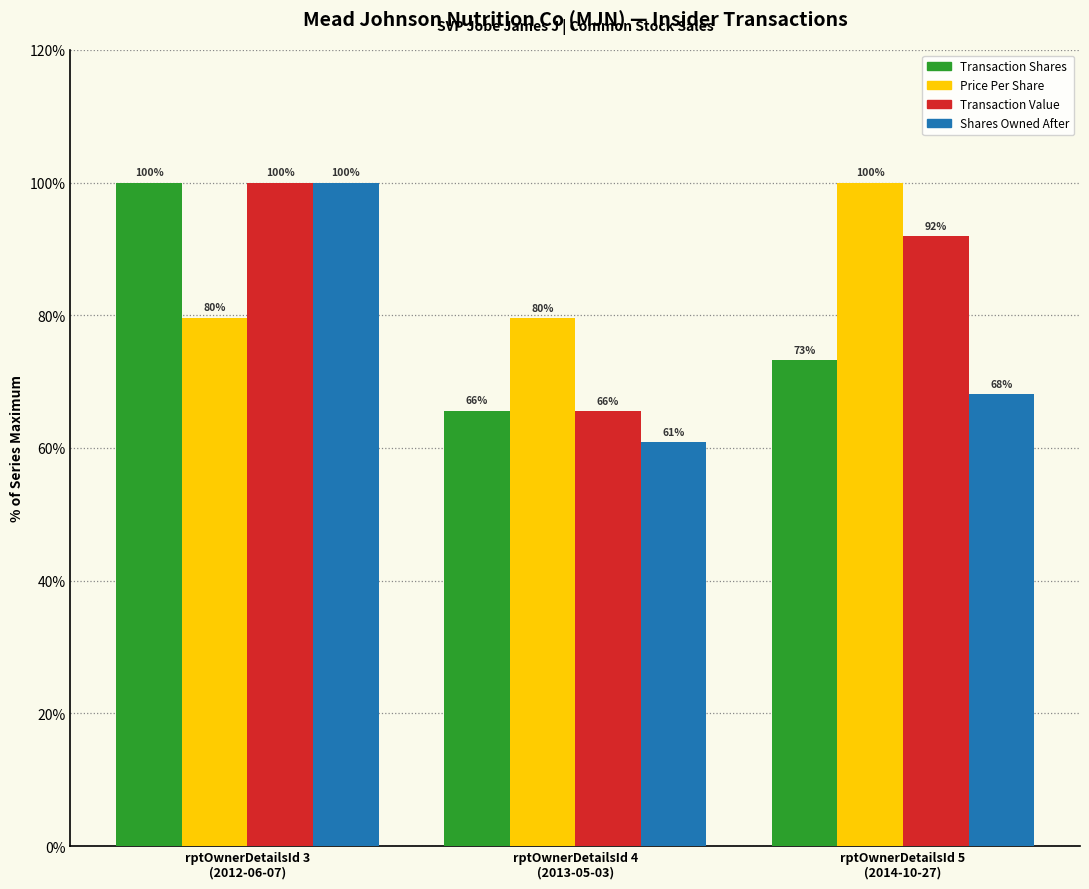

What is the value of the Transaction Shares bar at the 3rd from the left?

73.2